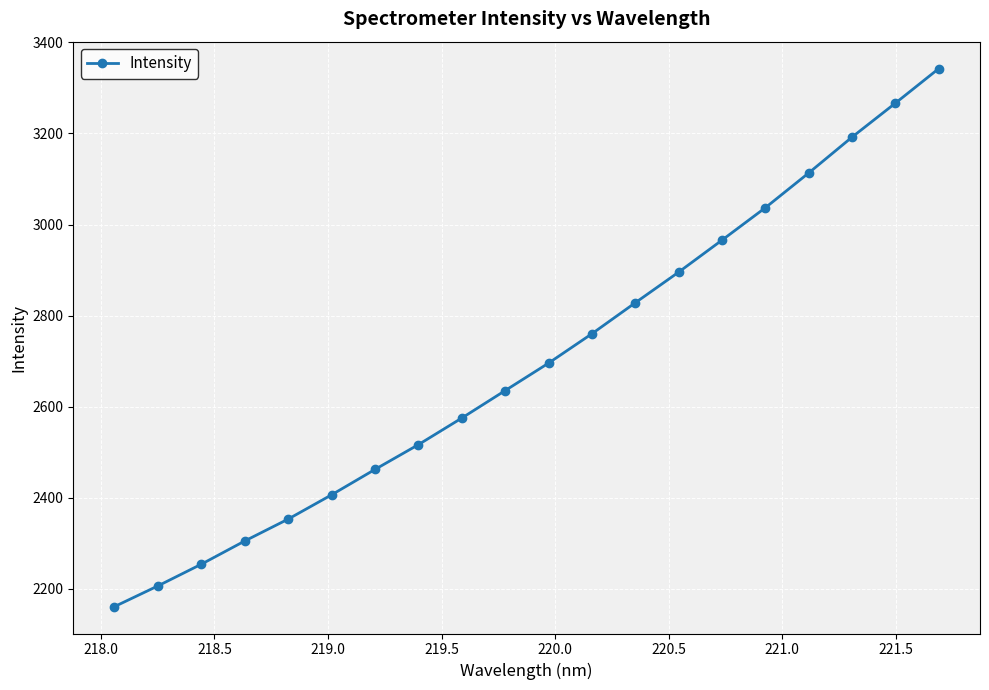

What is the greatest value displayed?

3342.5